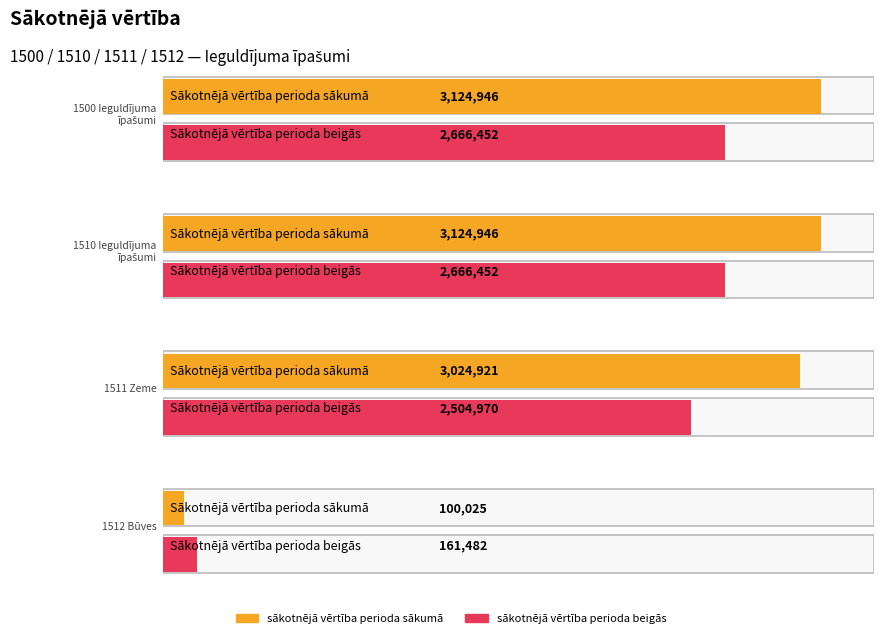

Read the sākotnējā vērtība pārskata perioda sākumā value at 1511 Zeme, to the nearest 10.

3024920